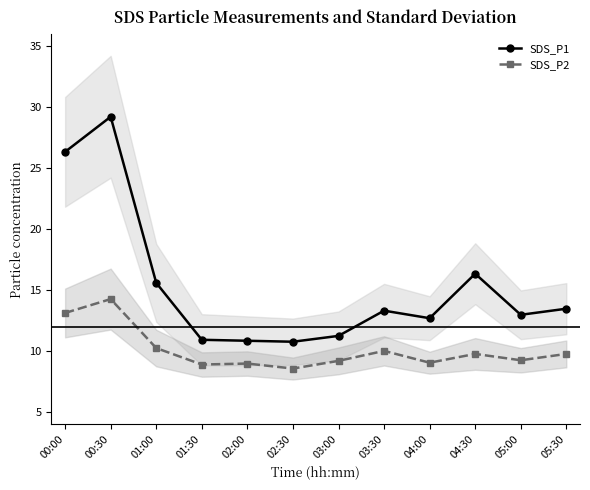

What is the value of the SDS_P2 point at the 9th from the left?

9.1